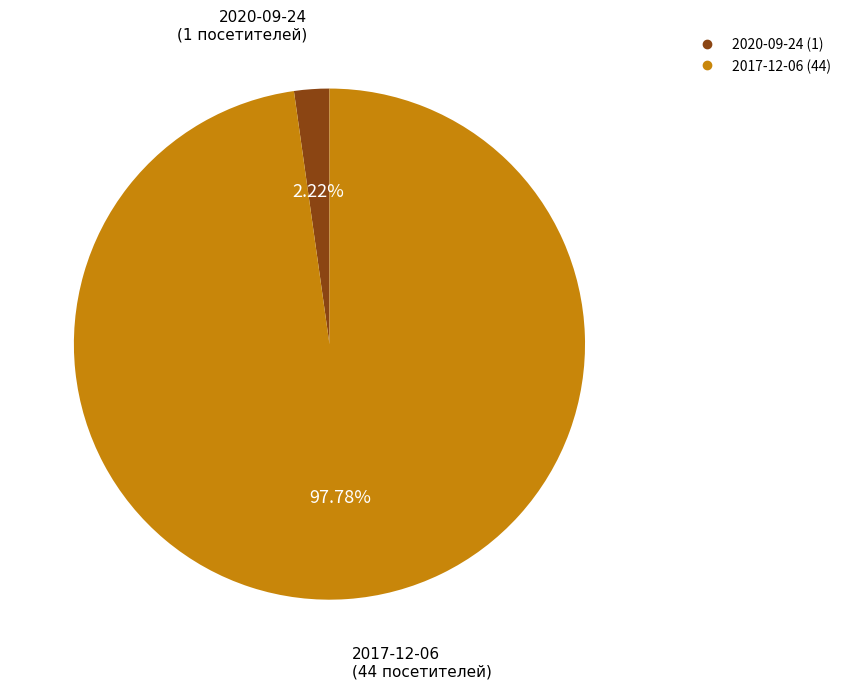

Which slice is the largest?

2017-12-06